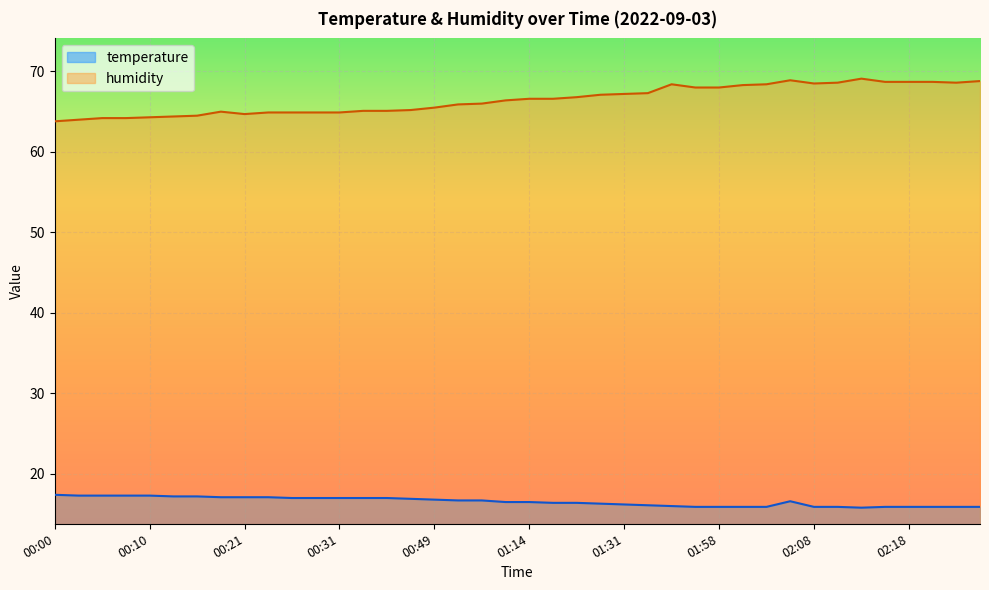

At which category does humidity reach its first local peak?

00:19